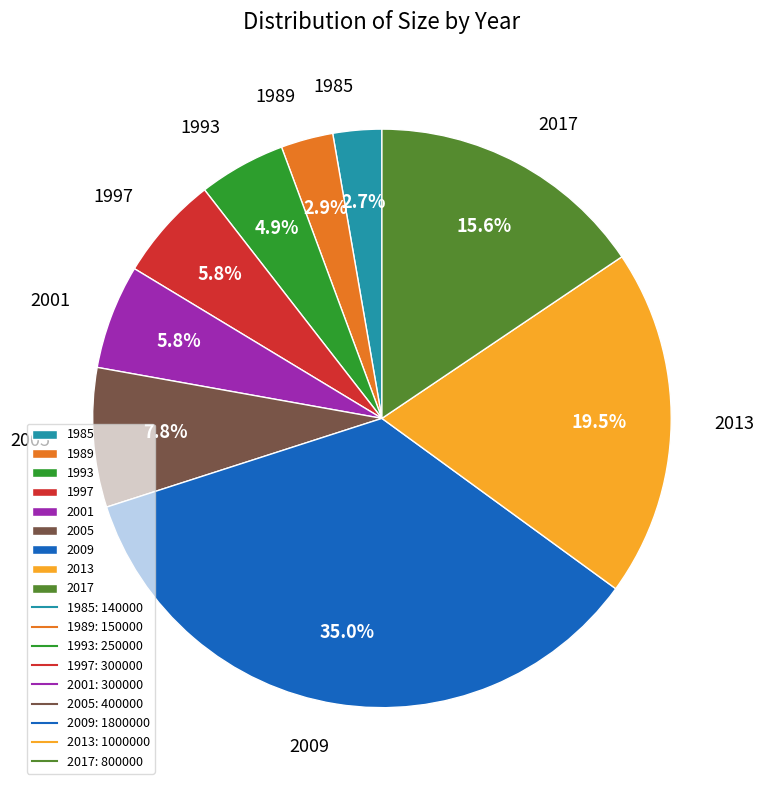

True or false: 1985 accounts for 15% of the total.

False